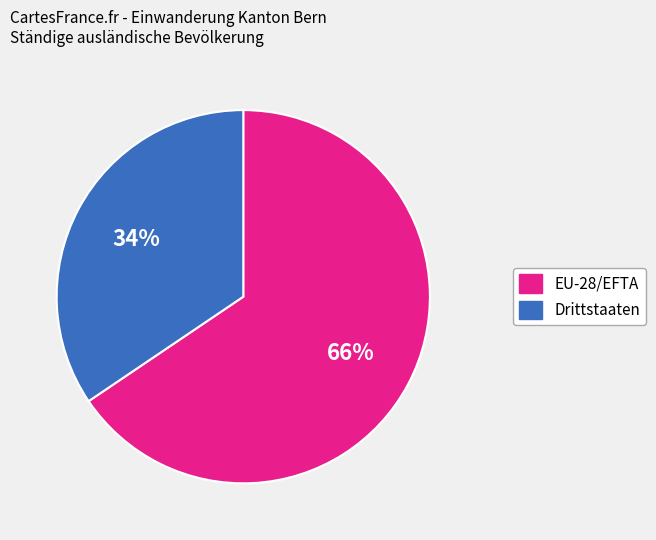

Is EU-28/EFTA the majority of the pie?

Yes